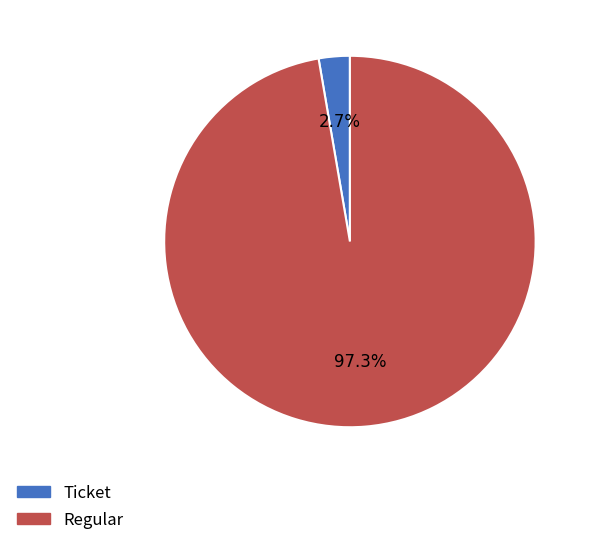

Is there any slice that represents more than half of the pie?

Yes